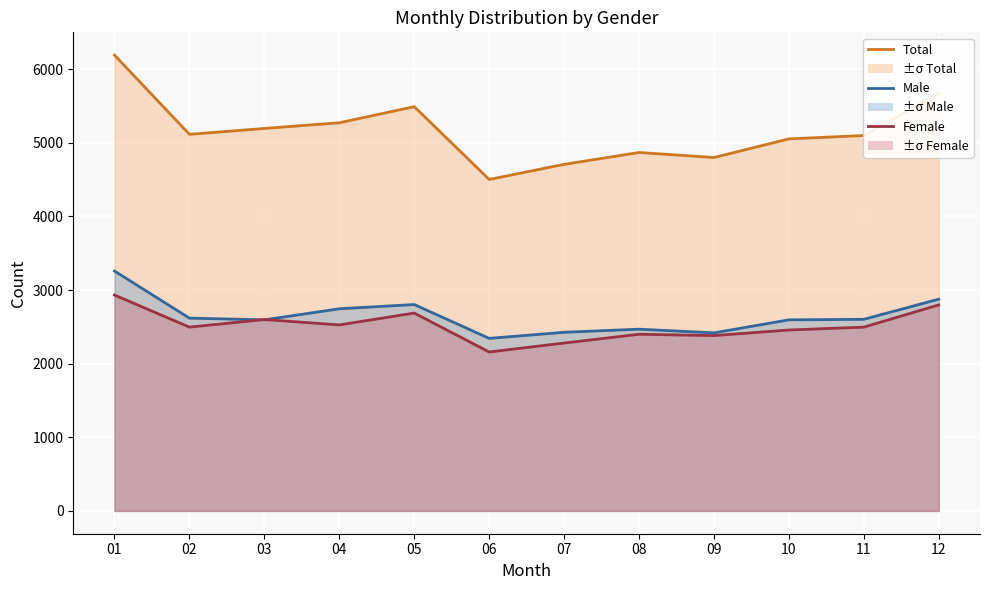

What is the difference between the maximum and second lowest values in the Male line series?

840